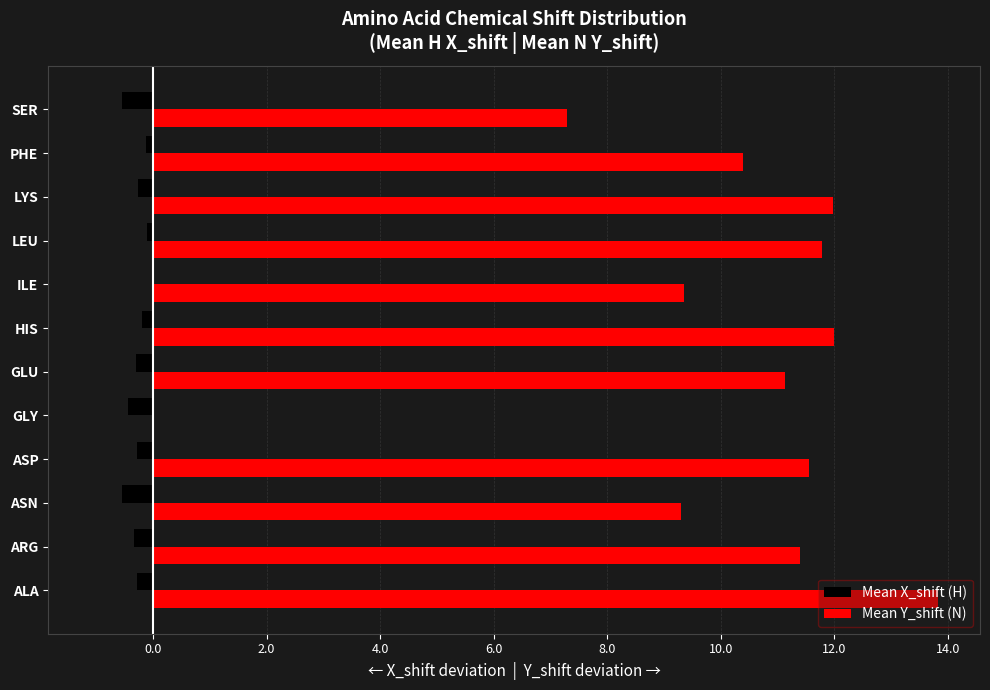

Is it true that Mean X_shift (H) equals -0.4 at LYS?

False